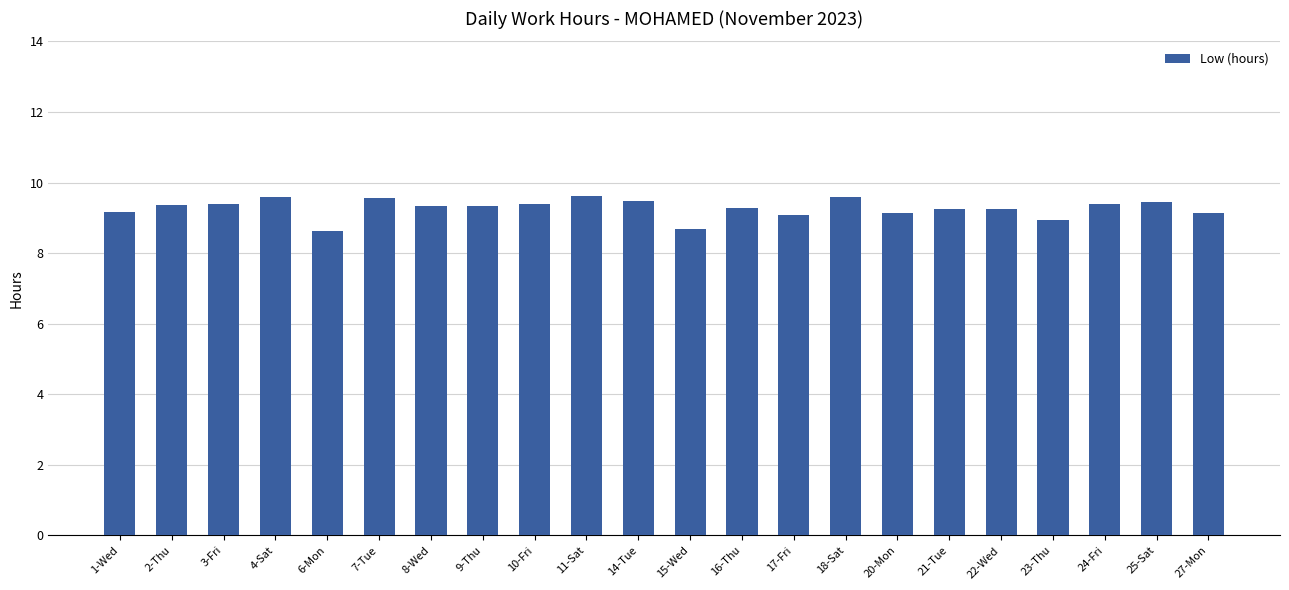

How many data points does each series have?

22